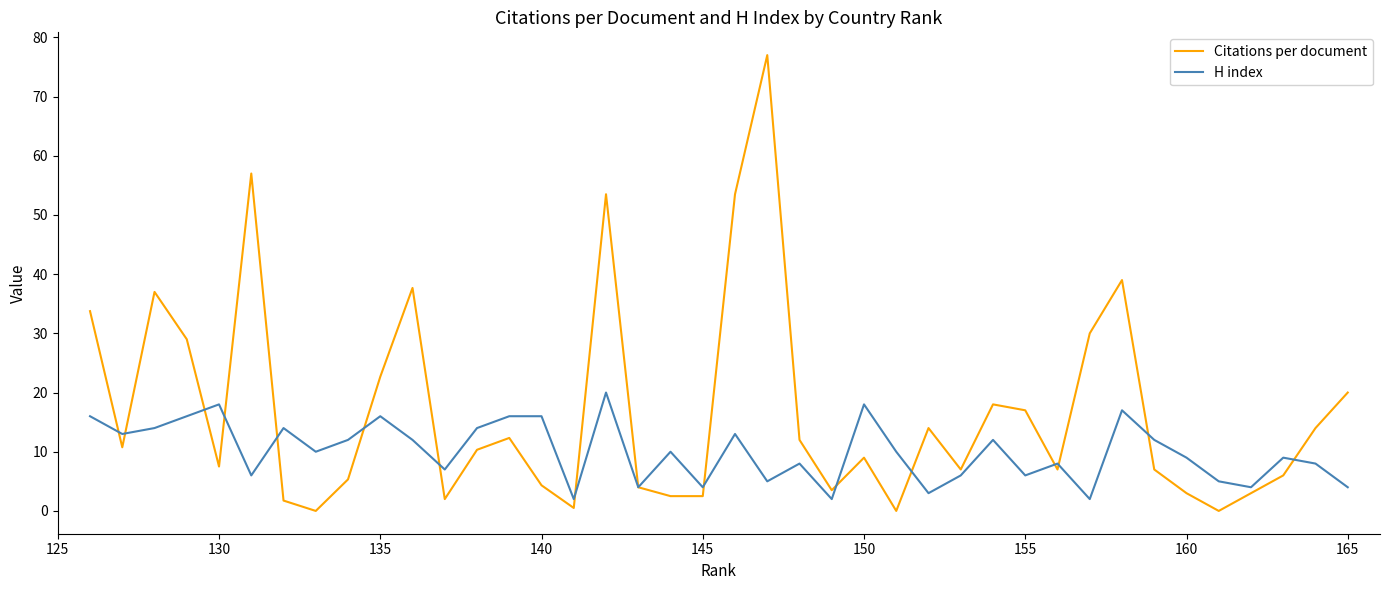

Which series has the widest spread of values?

Citations per document